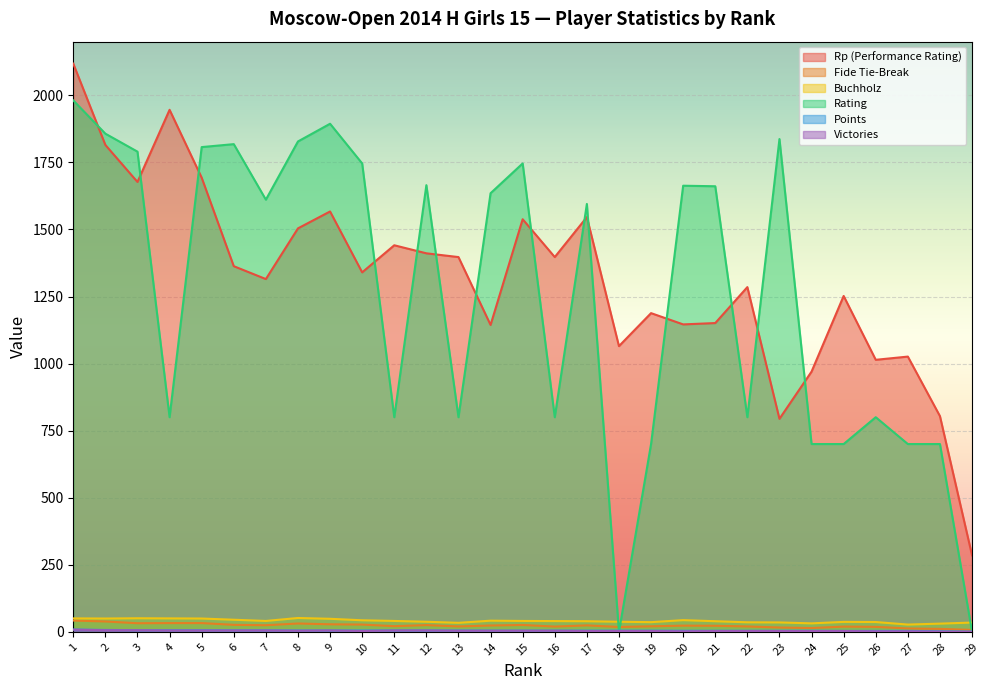

True or false: Victories has a value of 3.0 at 19.

True